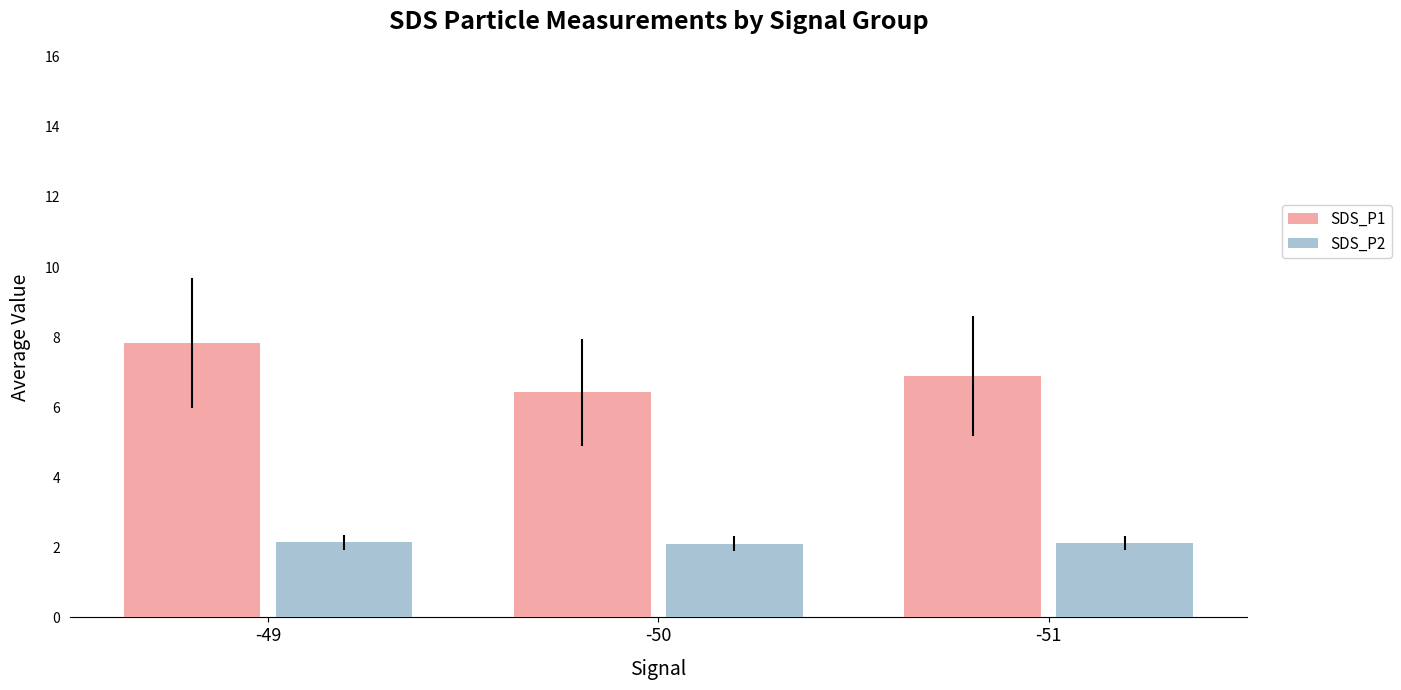

Which series has the widest spread of values?

SDS_P1